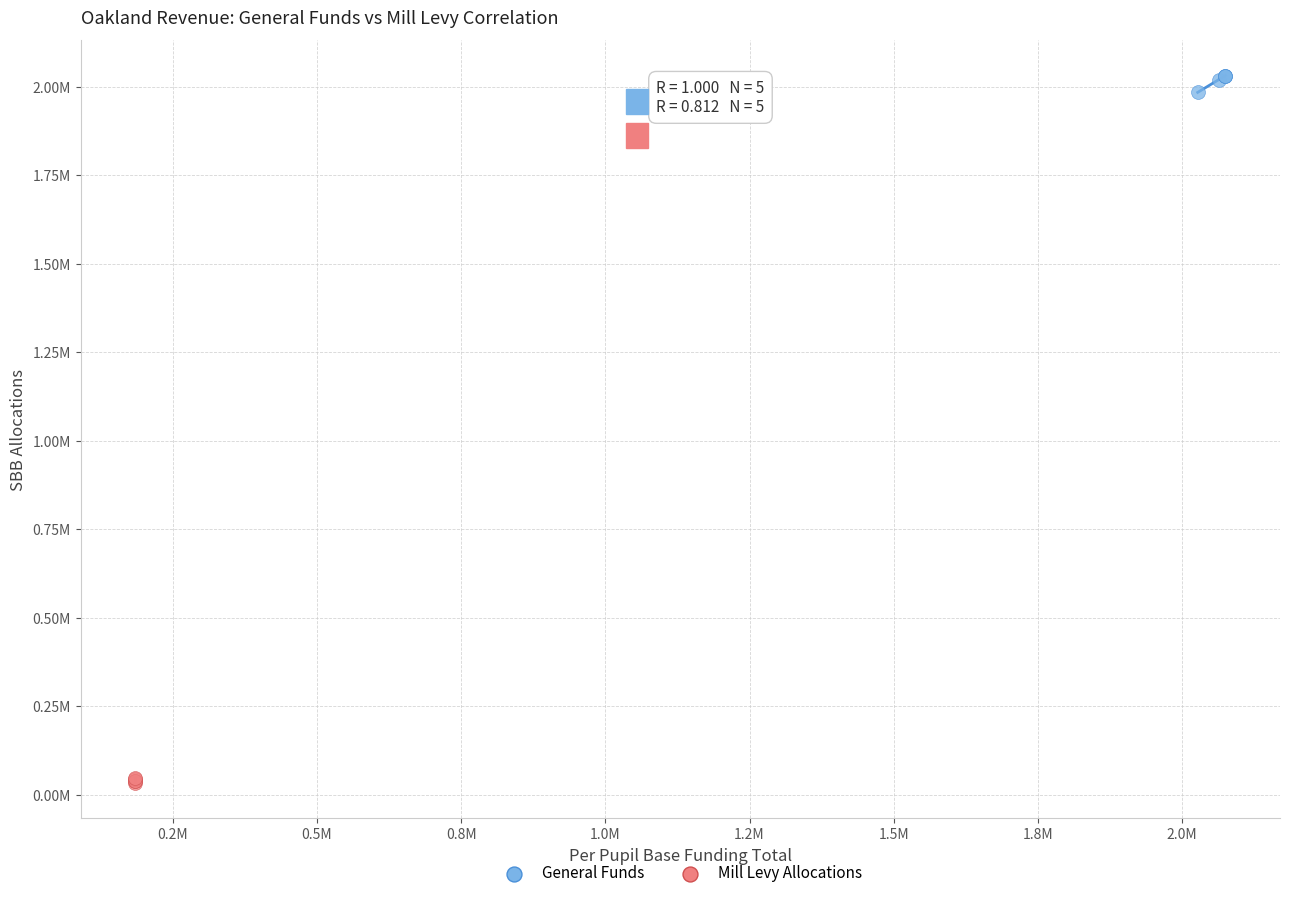

Which series contains the lowest Y value?

Mill Levy Allocations